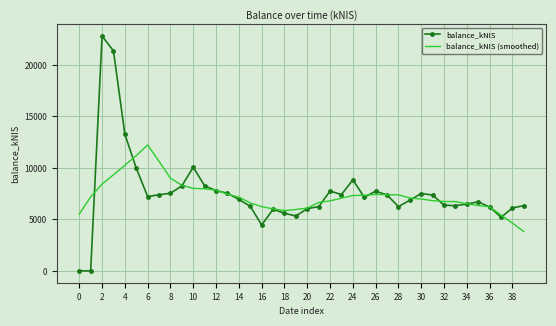

Which series has the largest range (max minus min)?

balance_kNIS